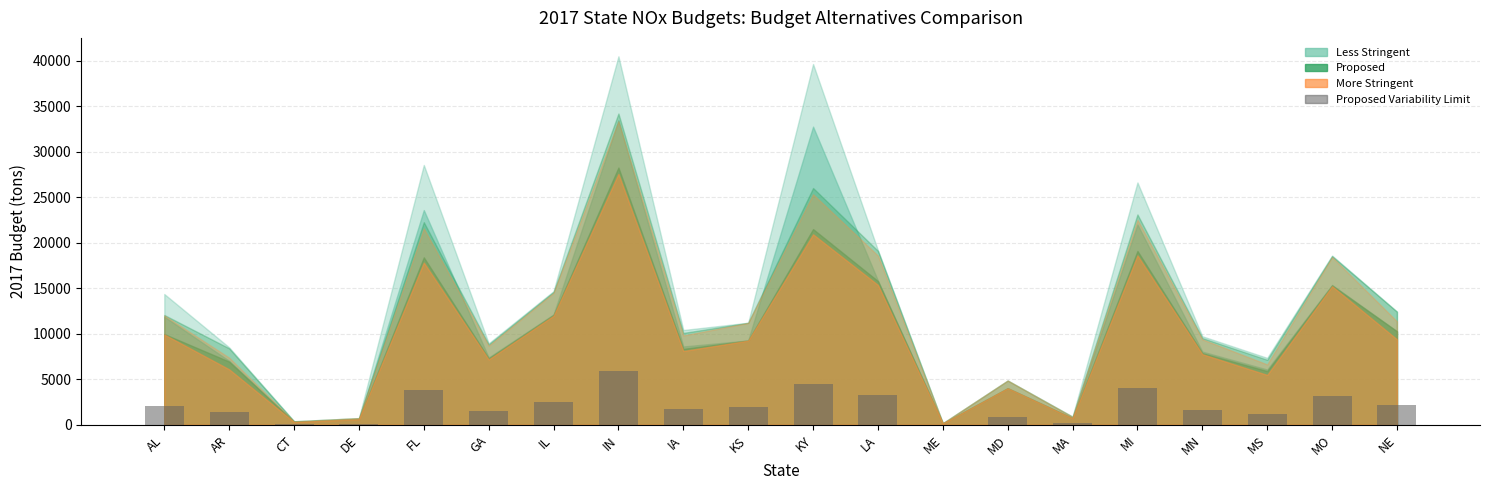

What is the ratio of the value at MS to the value at MI?

0.3